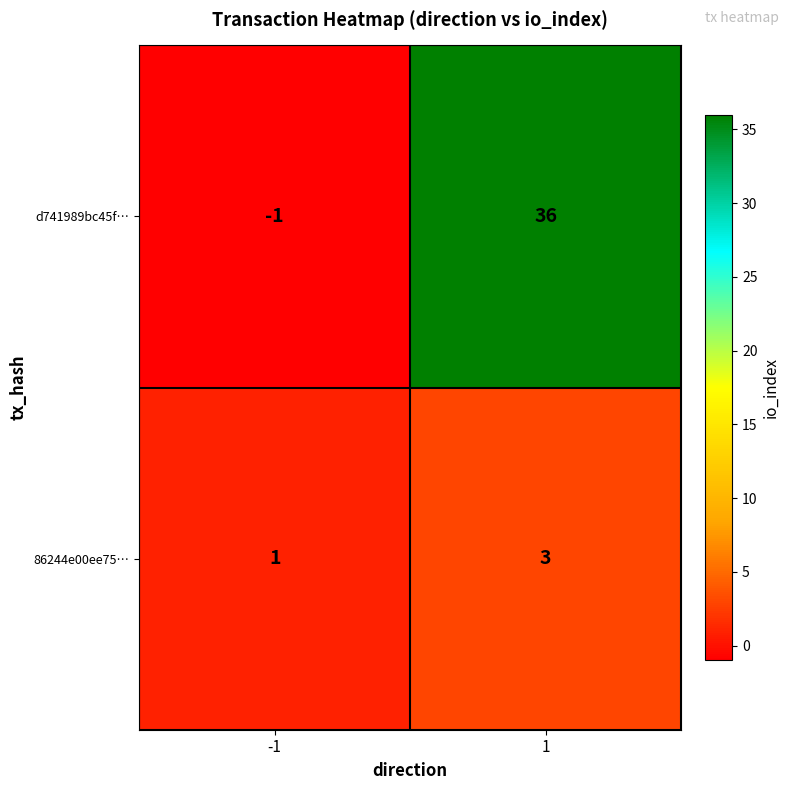

At which category does the chart reach its peak across all series?

1